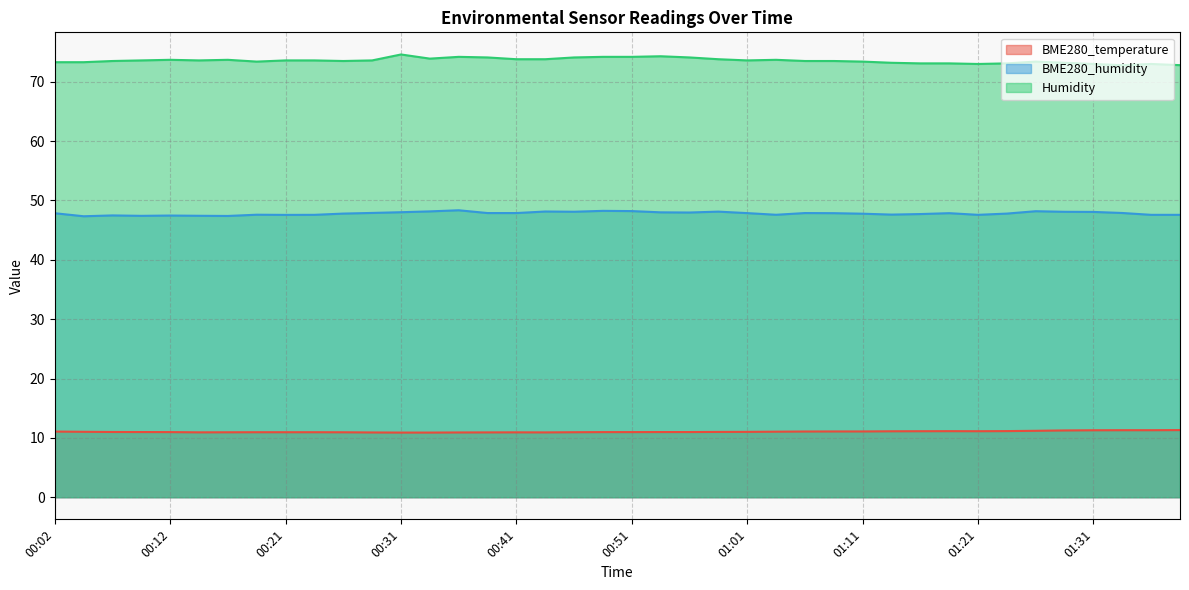

What position from the left is 00:41?

17